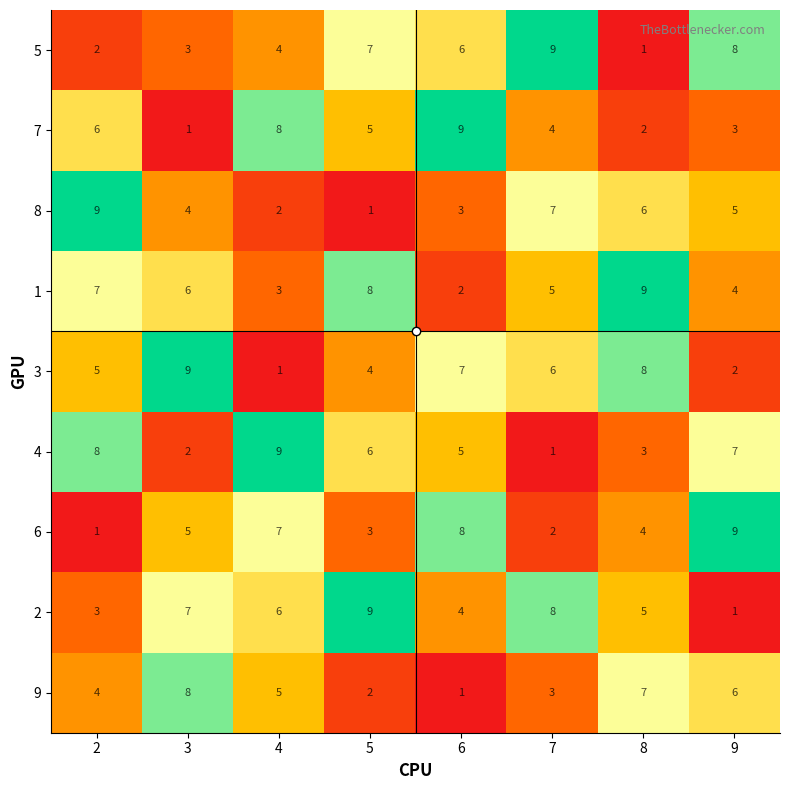

List the labels in order of 8 value, largest first.

2, 7, 8, 9, 3, 6, 4, 5